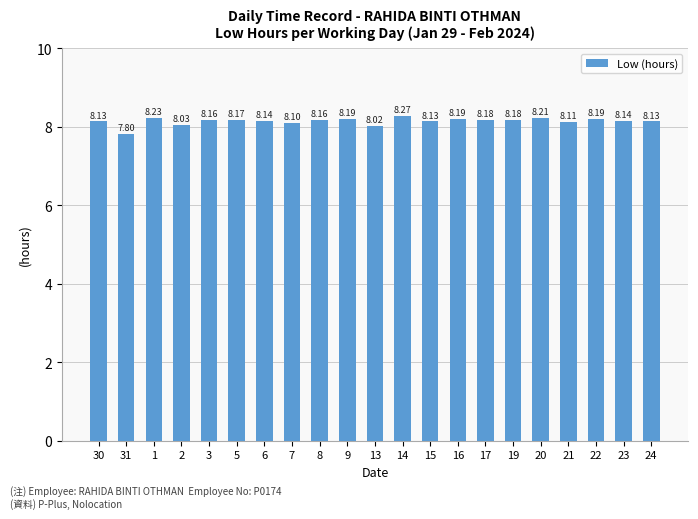

Does the chart contain any negative values?

No